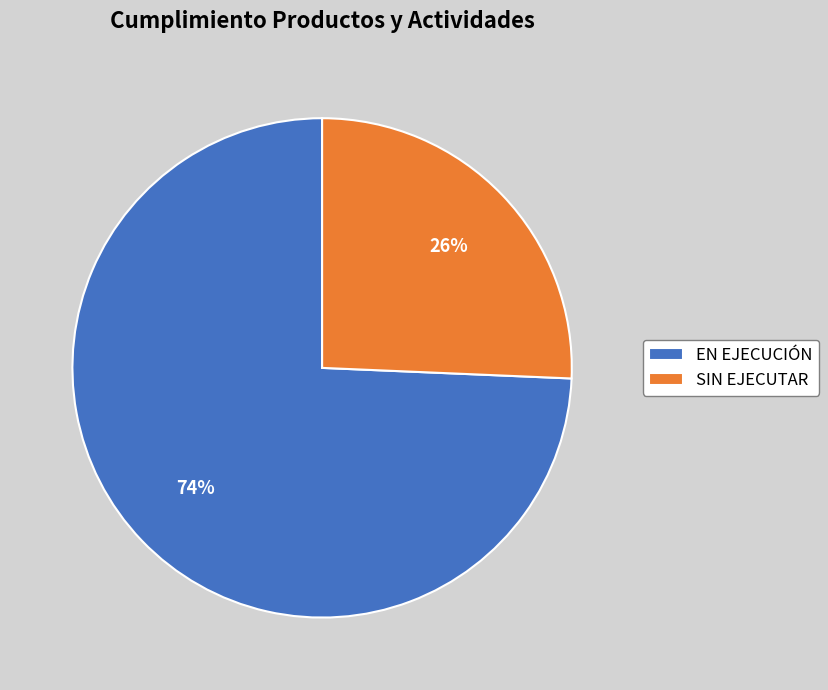

Combined, do EN EJECUCIÓN and SIN EJECUTAR account for over 50%?

Yes